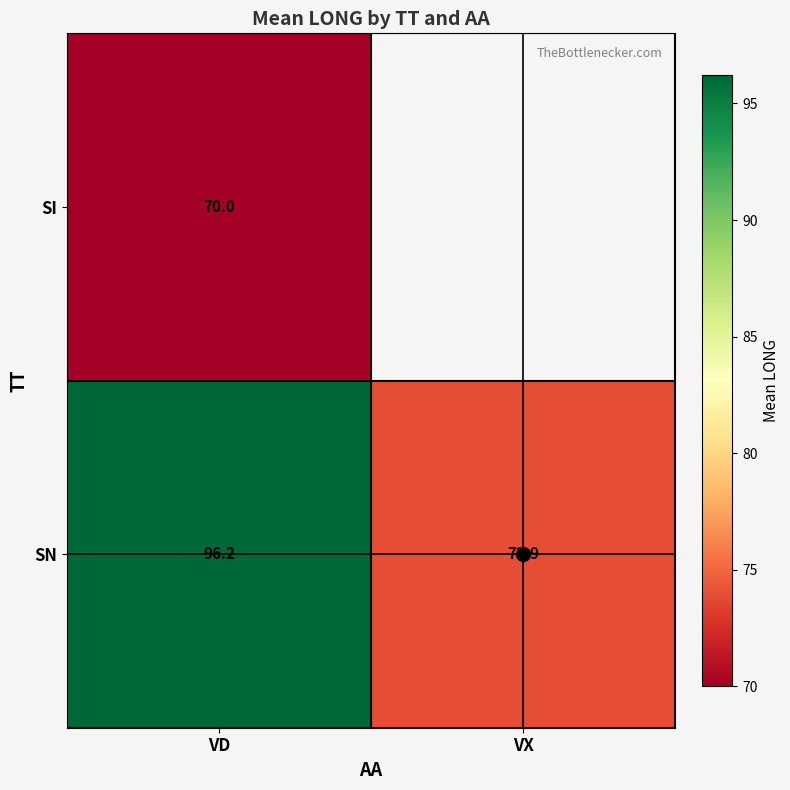

Which series has the widest spread of values?

SN